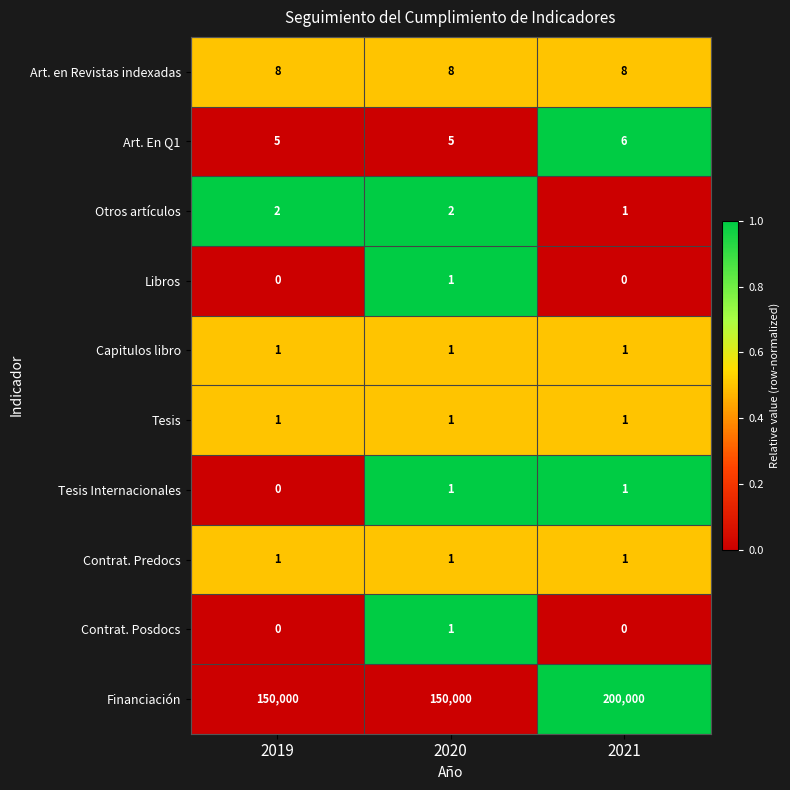

Reading left to right, transcribe all the data shown in this chart.

Art. en Revistas indexadas: 2019=8	2020=8	2021=8
Art. En Q1: 2019=5	2020=5	2021=6
Otros artículos: 2019=2	2020=2	2021=1
Libros: 2019=0	2020=1	2021=0
Capitulos libro: 2019=1	2020=1	2021=1
Tesis: 2019=1	2020=1	2021=1
Tesis Internacionales: 2019=0	2020=1	2021=1
Contrat. Predocs: 2019=1	2020=1	2021=1
Contrat. Posdocs: 2019=0	2020=1	2021=0
Financiación: 2019=150000	2020=150000	2021=200000